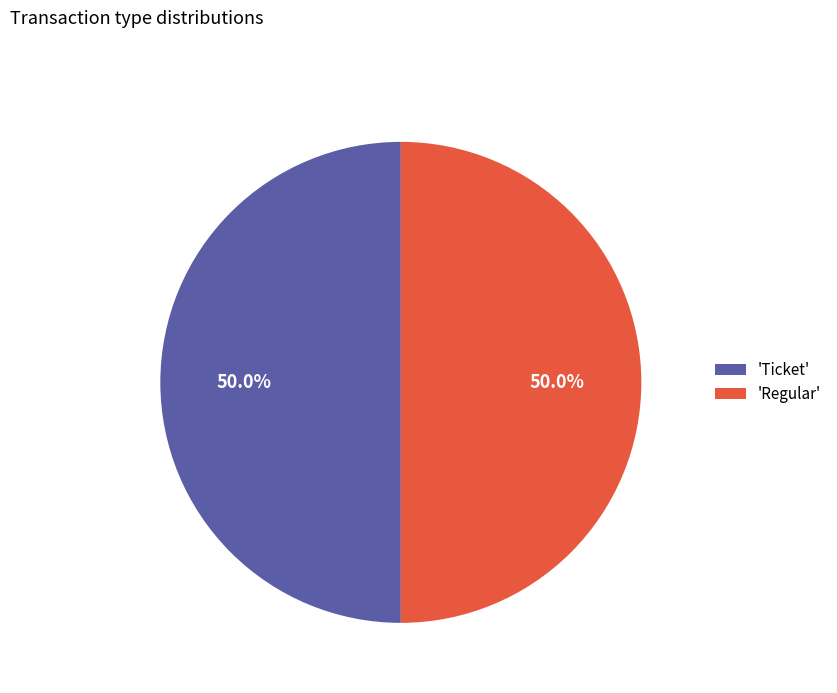

What is the ratio of the value at 'Ticket' to the value at 'Regular'?

1.0